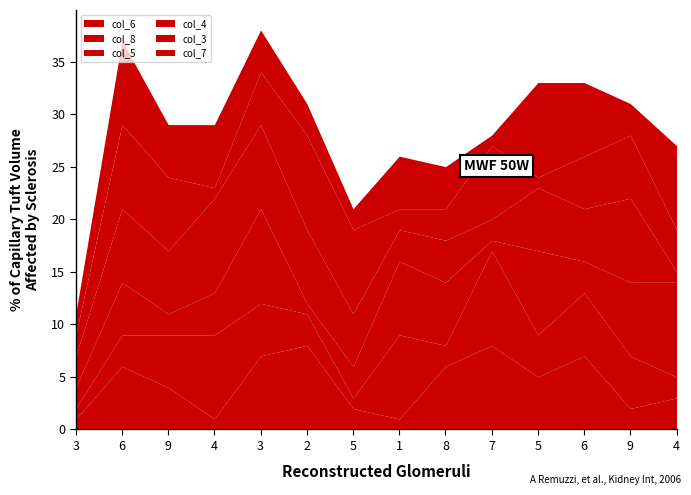

The col_7 series shows 3 at 3. True or false?

False